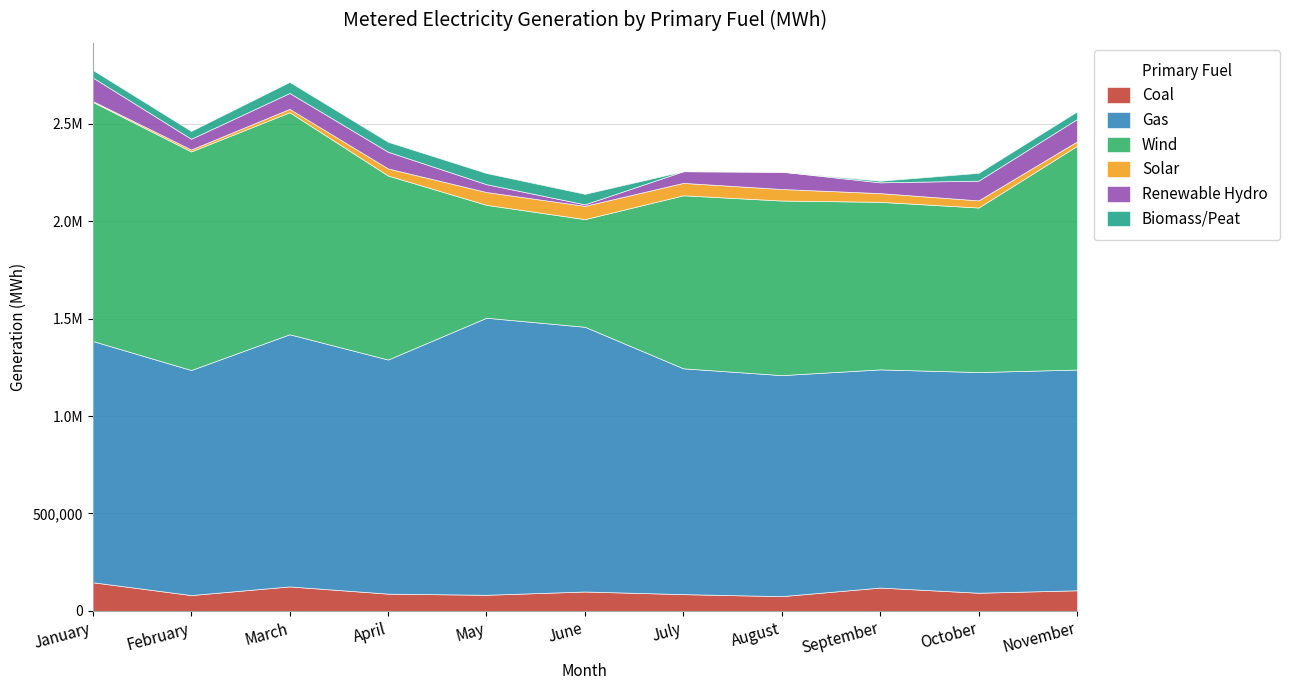

At how many categories does at least one series exceed 819578?

11